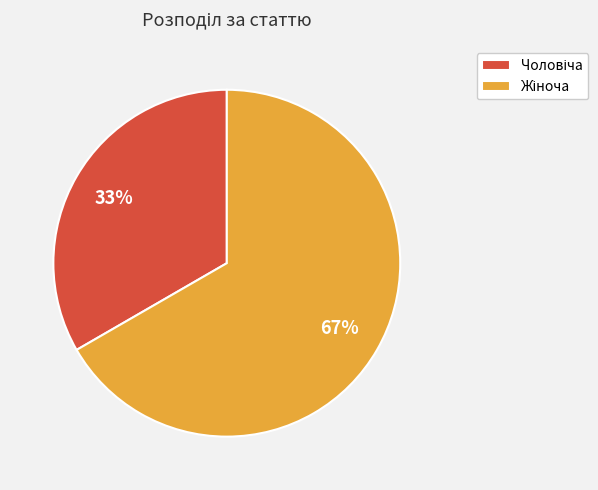

Does any single category account for the majority?

Yes